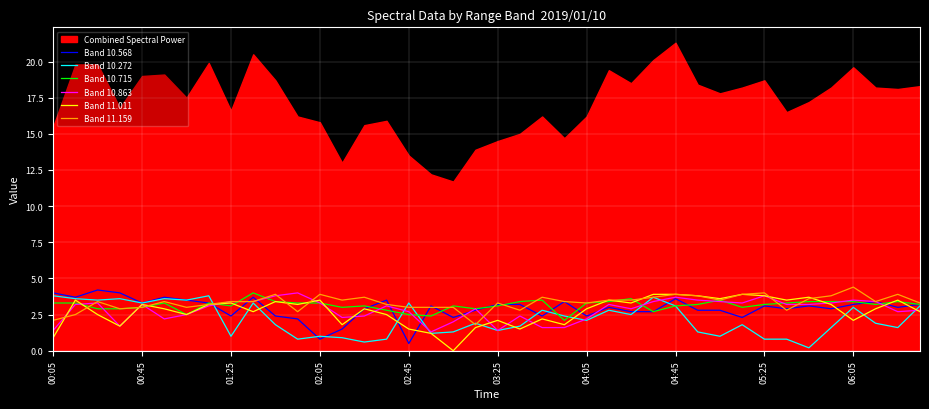

The value of Band 10.272 at 38 is 1.6. True or false?

True